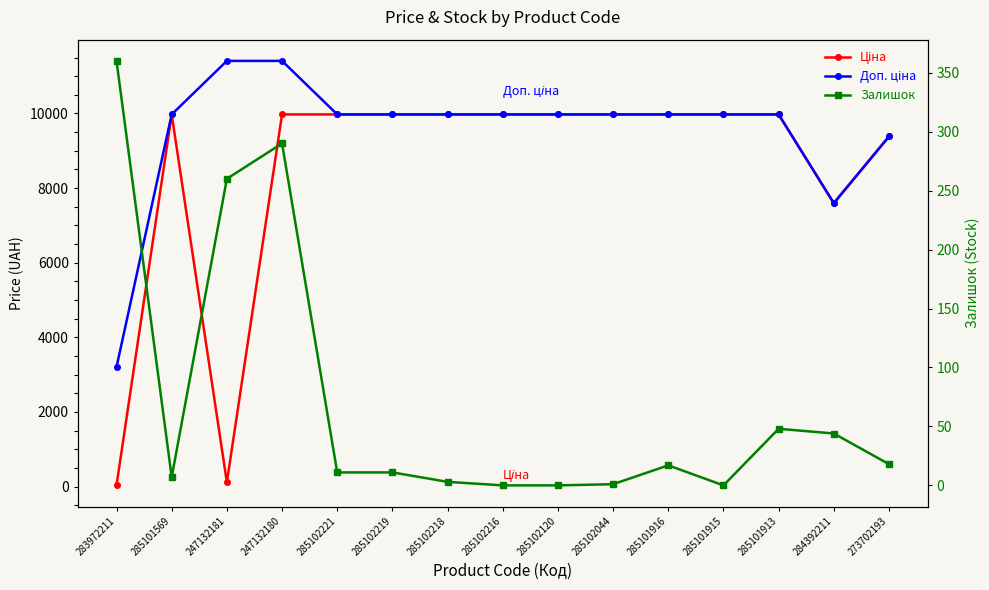

What is the sum of the Залишок values at 283972211 and 284392211?

404.0